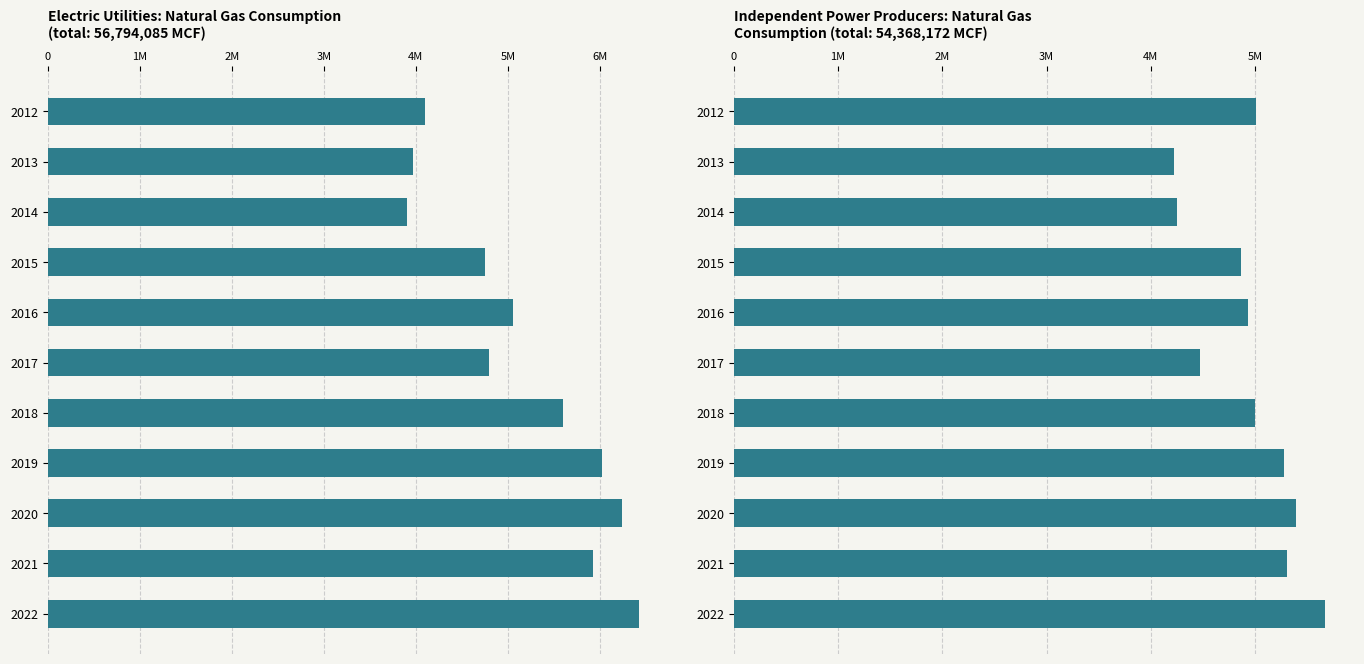

What are all the series names shown in the legend?

Electric Utilities, Independent Power Producers